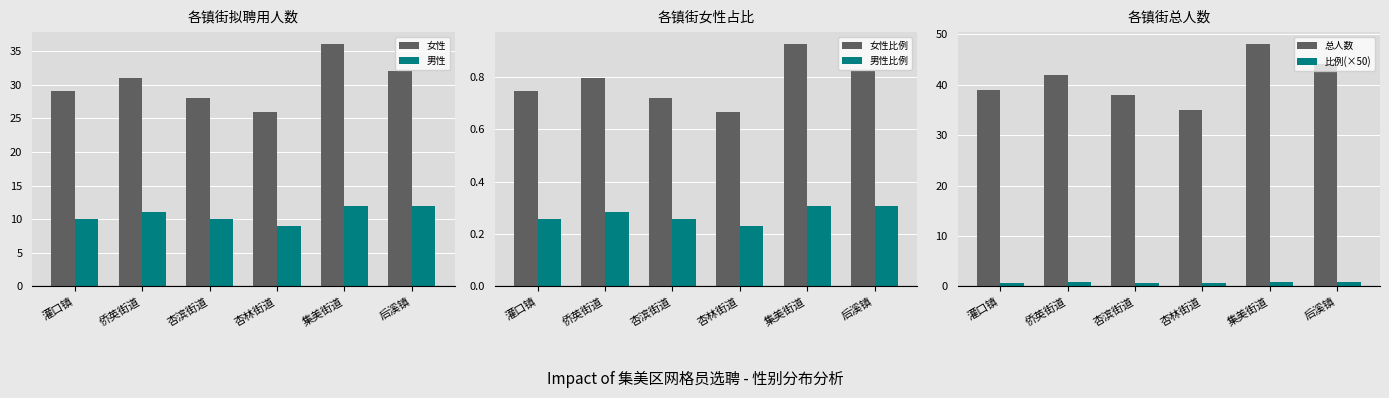

What are all the series names shown in the legend?

女性, 男性, 女性比例, 男性比例, 总人数, 比例(×50)